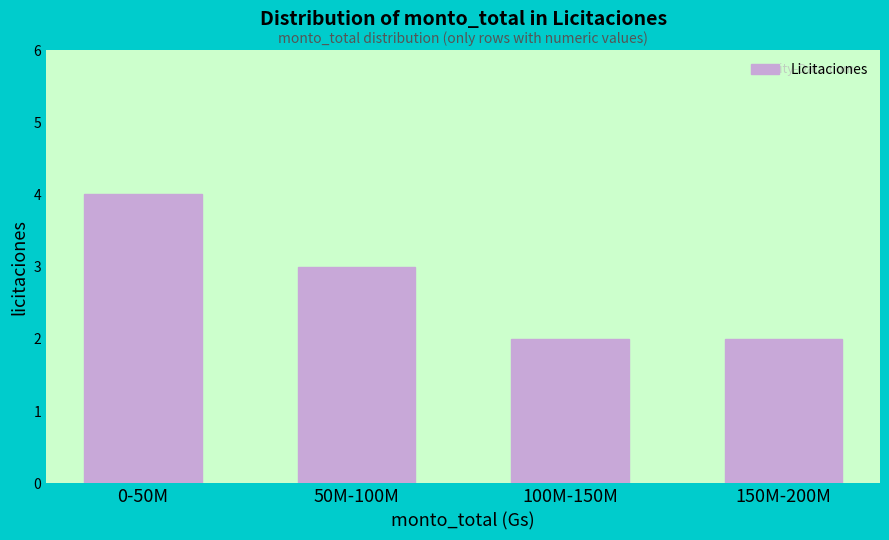

Reading left to right, list all the values displayed in this chart.

0-50M=4	50M-100M=3	100M-150M=2	150M-200M=2